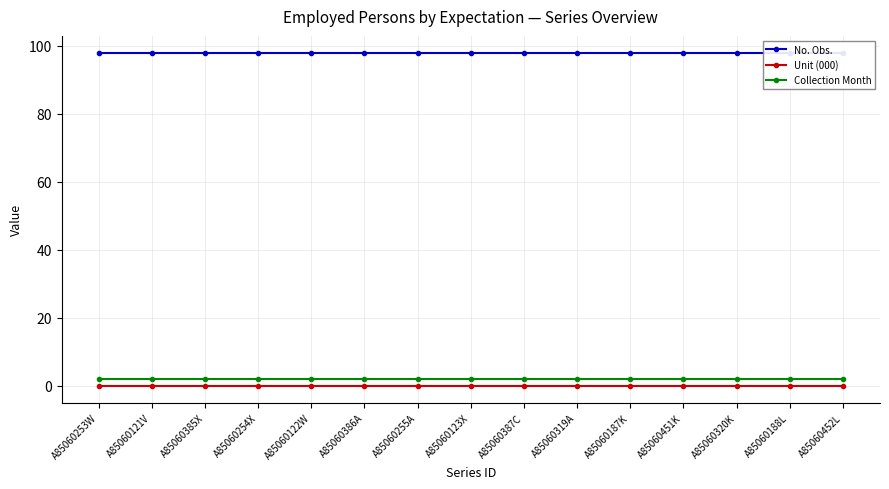

What is the label of the 2nd point from the left?

A85060121V